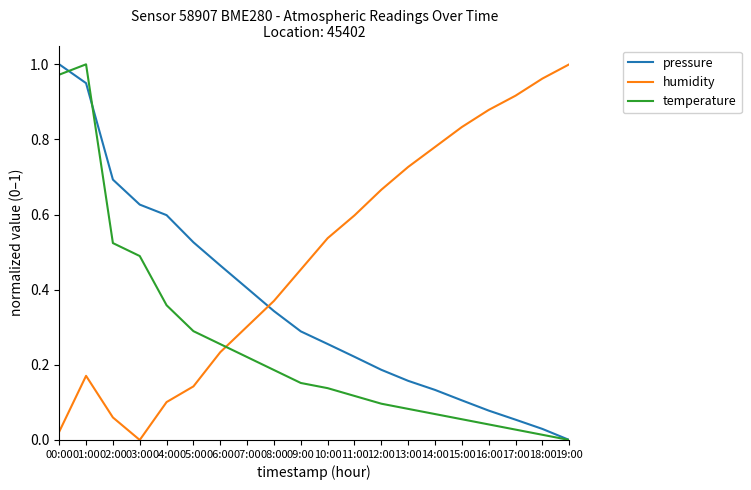

Rank the categories by pressure value from lowest to highest.

19:00, 18:00, 17:00, 16:00, 15:00, 14:00, 13:00, 12:00, 11:00, 10:00, 09:00, 08:00, 07:00, 06:00, 05:00, 04:00, 03:00, 02:00, 01:00, 00:00